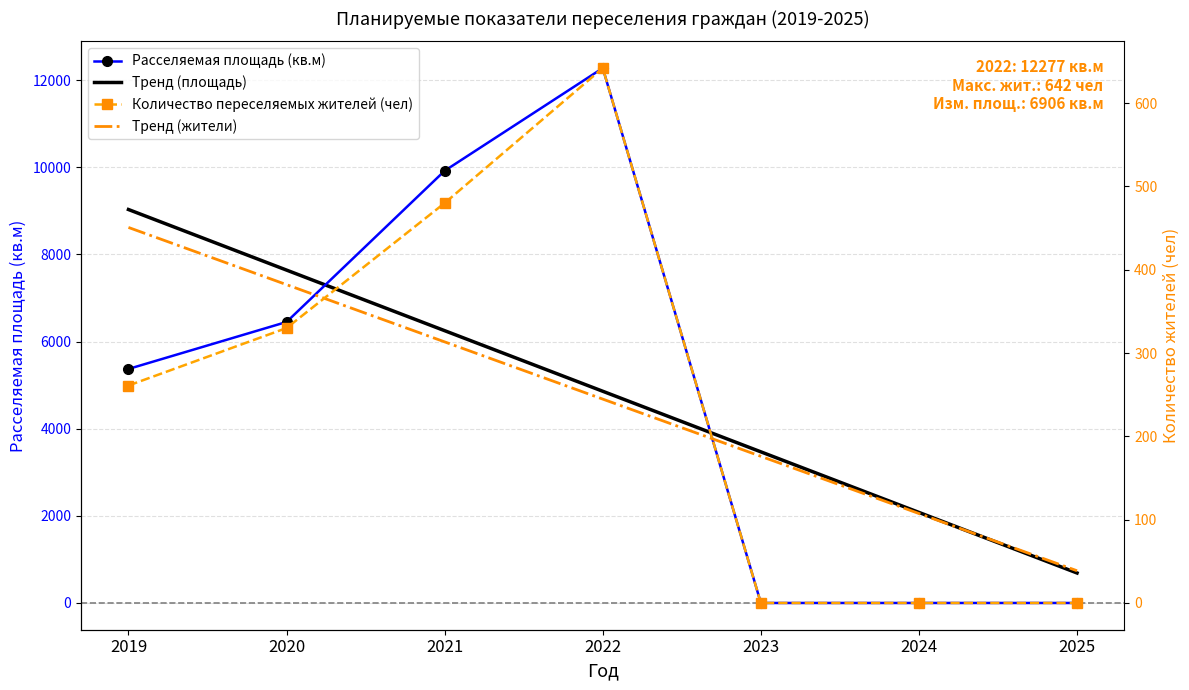

Is it true that Количество переселяемых жителей (чел) equals 0.0 at 2023?

True